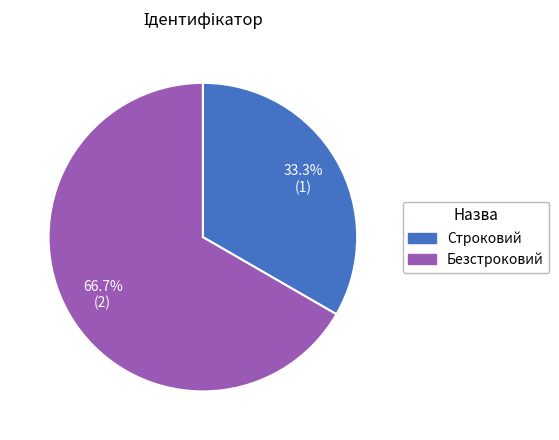

What percentage is NOT represented by Строковий?

66.7%